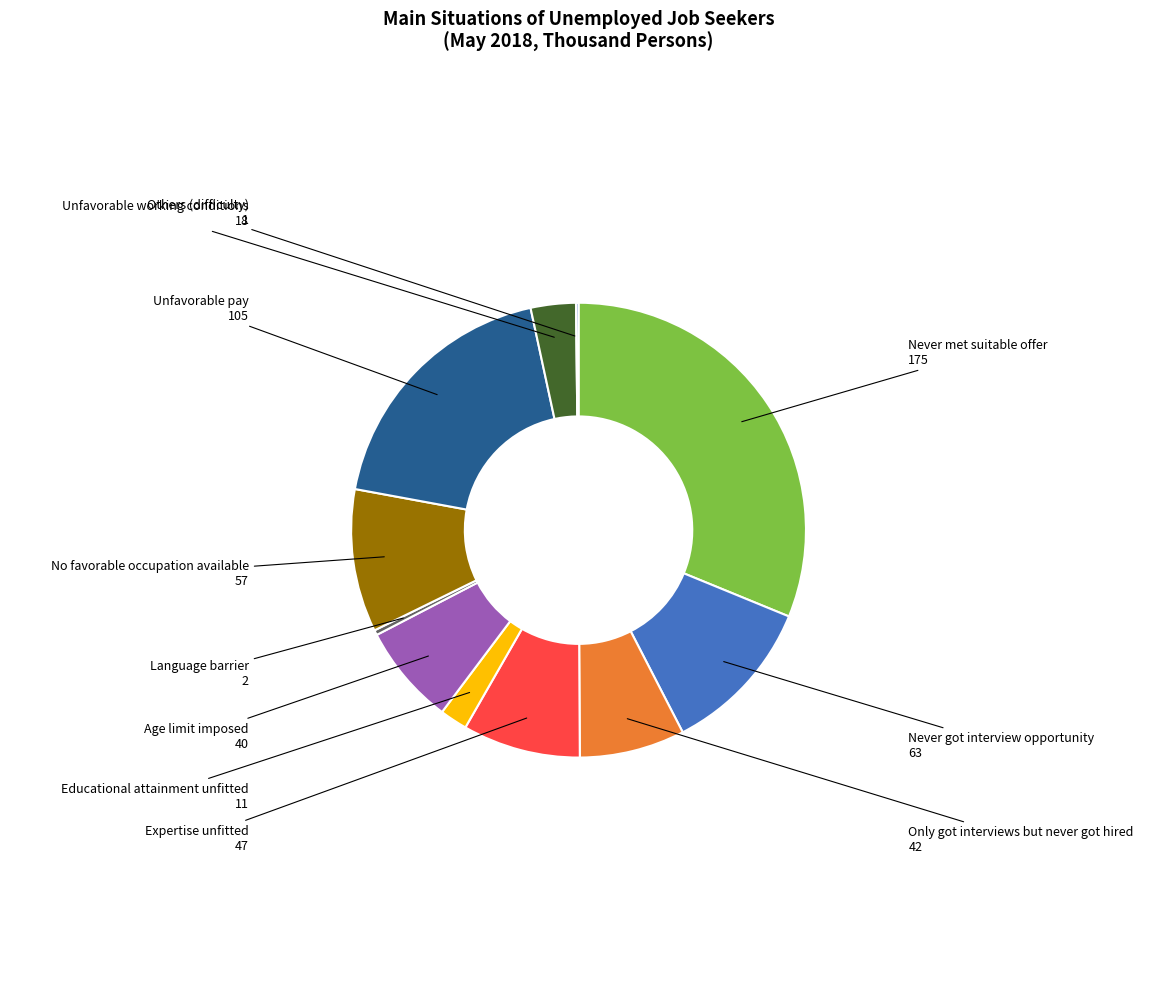

What is the ratio of the value at Expertise unfitted to the value at Only got interviews but never got hired?

1.1